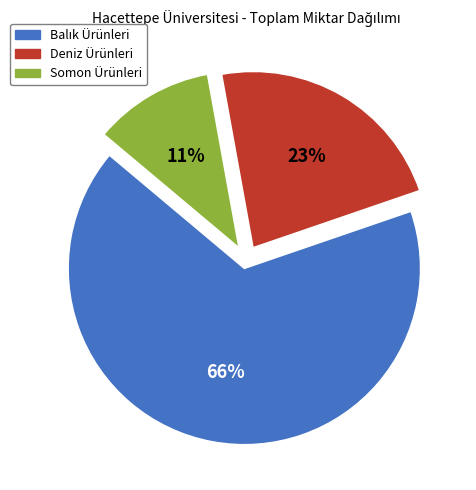

To the nearest percent, what is the average slice percentage?

33%